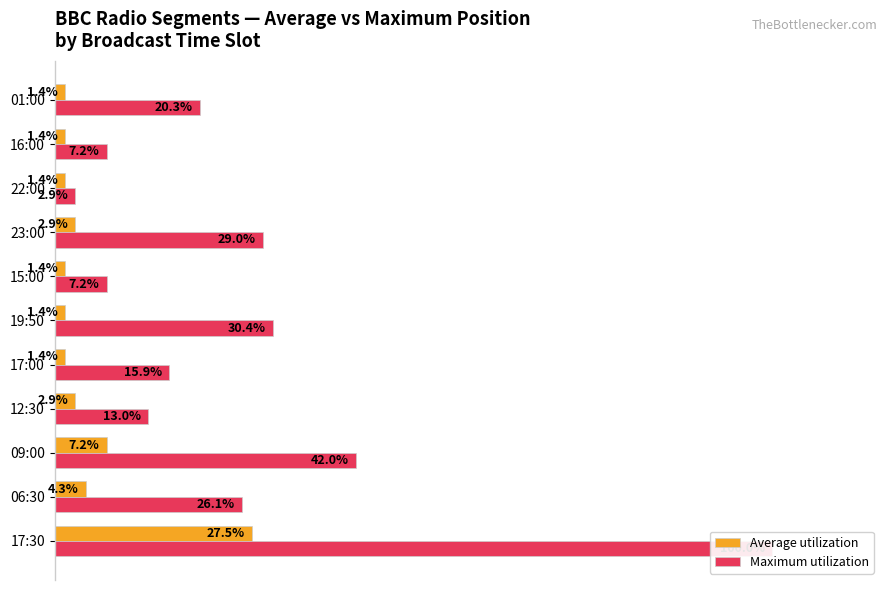

What is the sum of all Average utilization values?

53.6